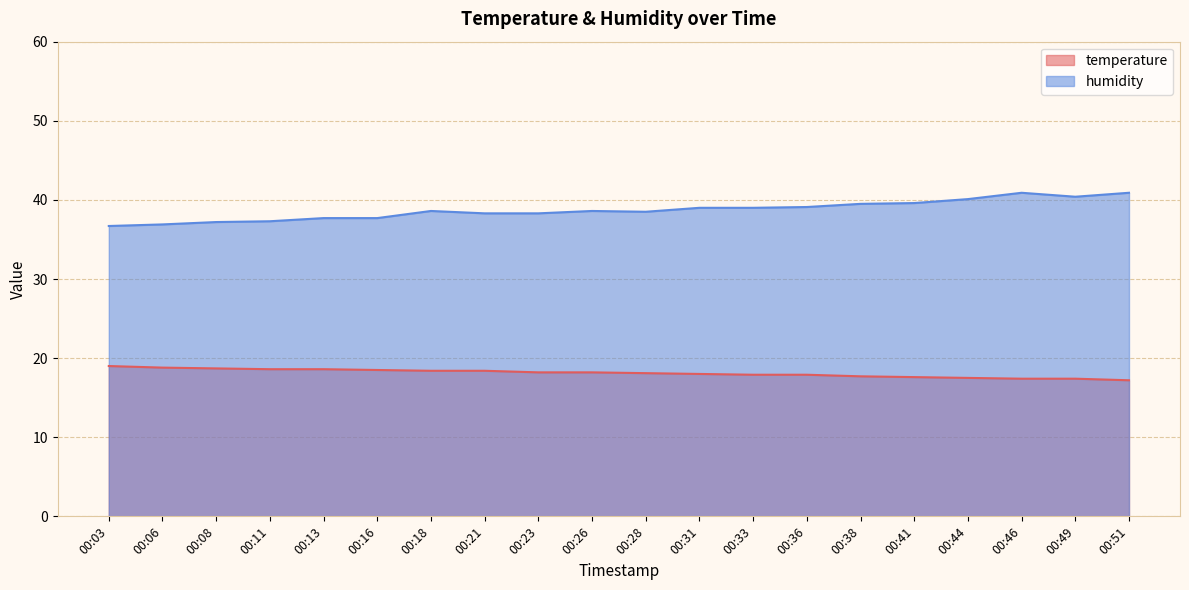

What is the total value across all series at 00:41?

57.2